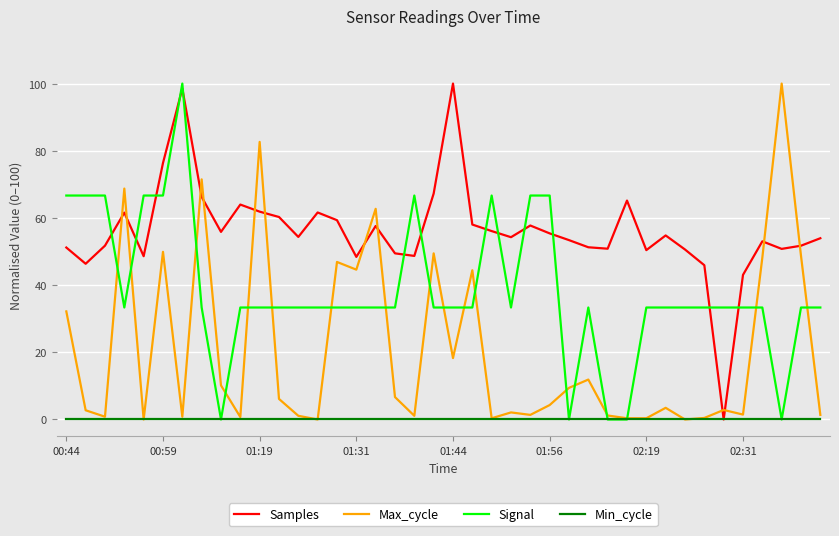

What is the maximum value shown in the chart?

100.0